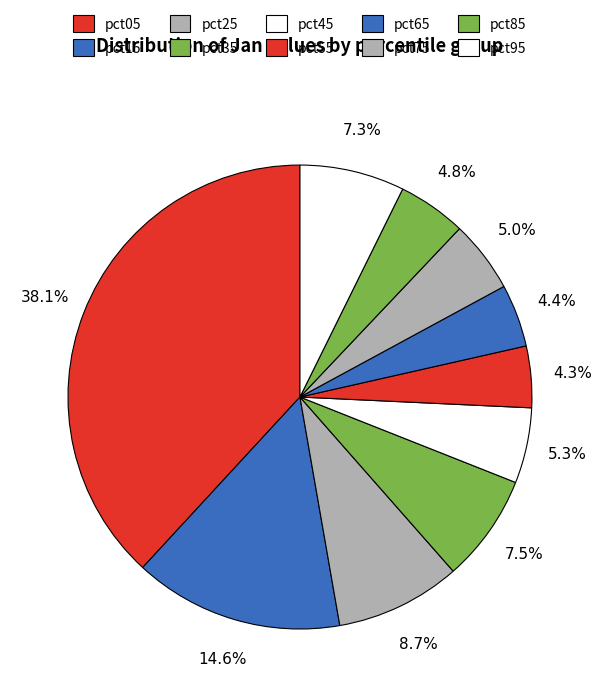

What is the smallest slice in the pie chart?

pct55